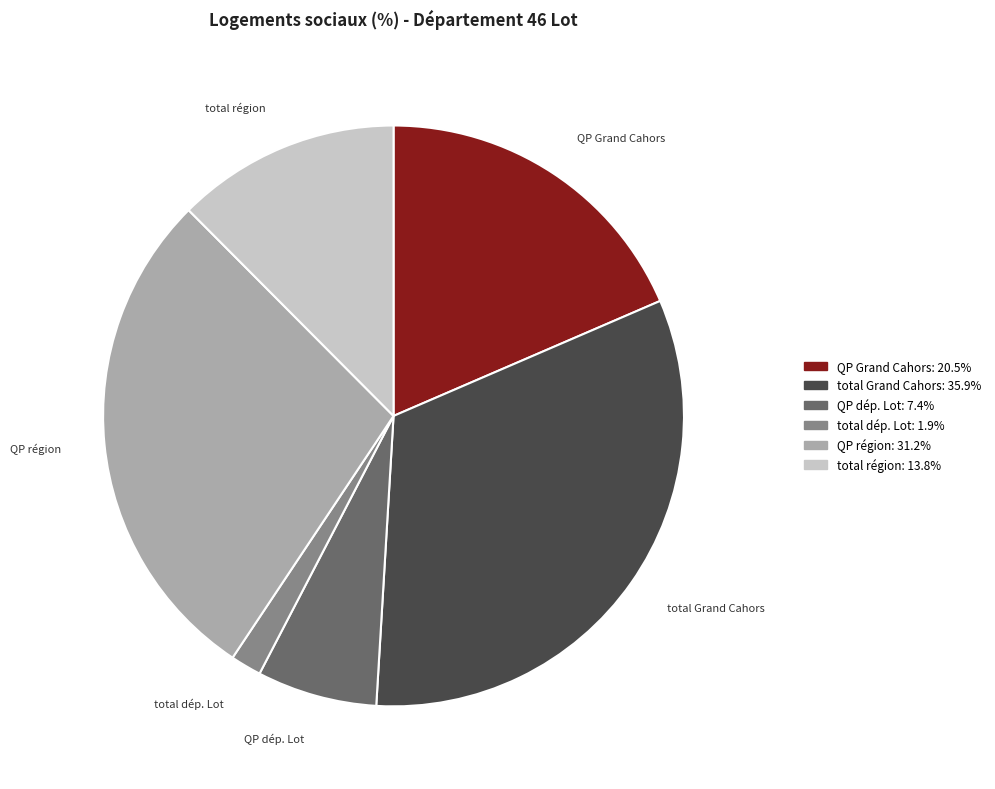

Is there a majority slice in this chart?

No